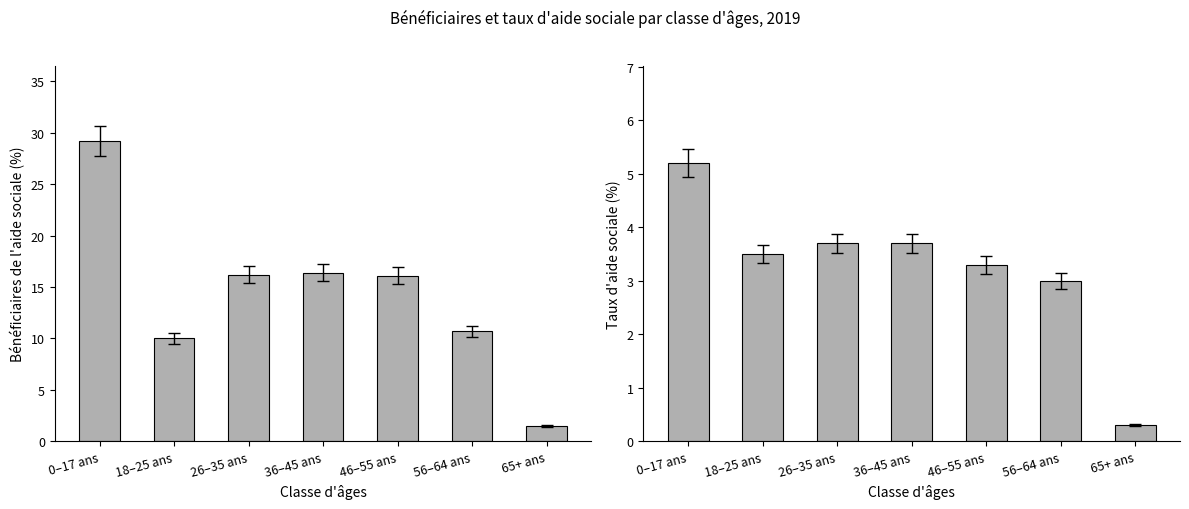

Reading left to right, transcribe all the data shown in this chart.

Bénéficiaires de l'aide sociale (%): 29.2	10.0	16.2	16.4	16.1	10.7	1.5
Taux d'aide sociale (%): 5.2	3.5	3.7	3.7	3.3	3.0	0.3